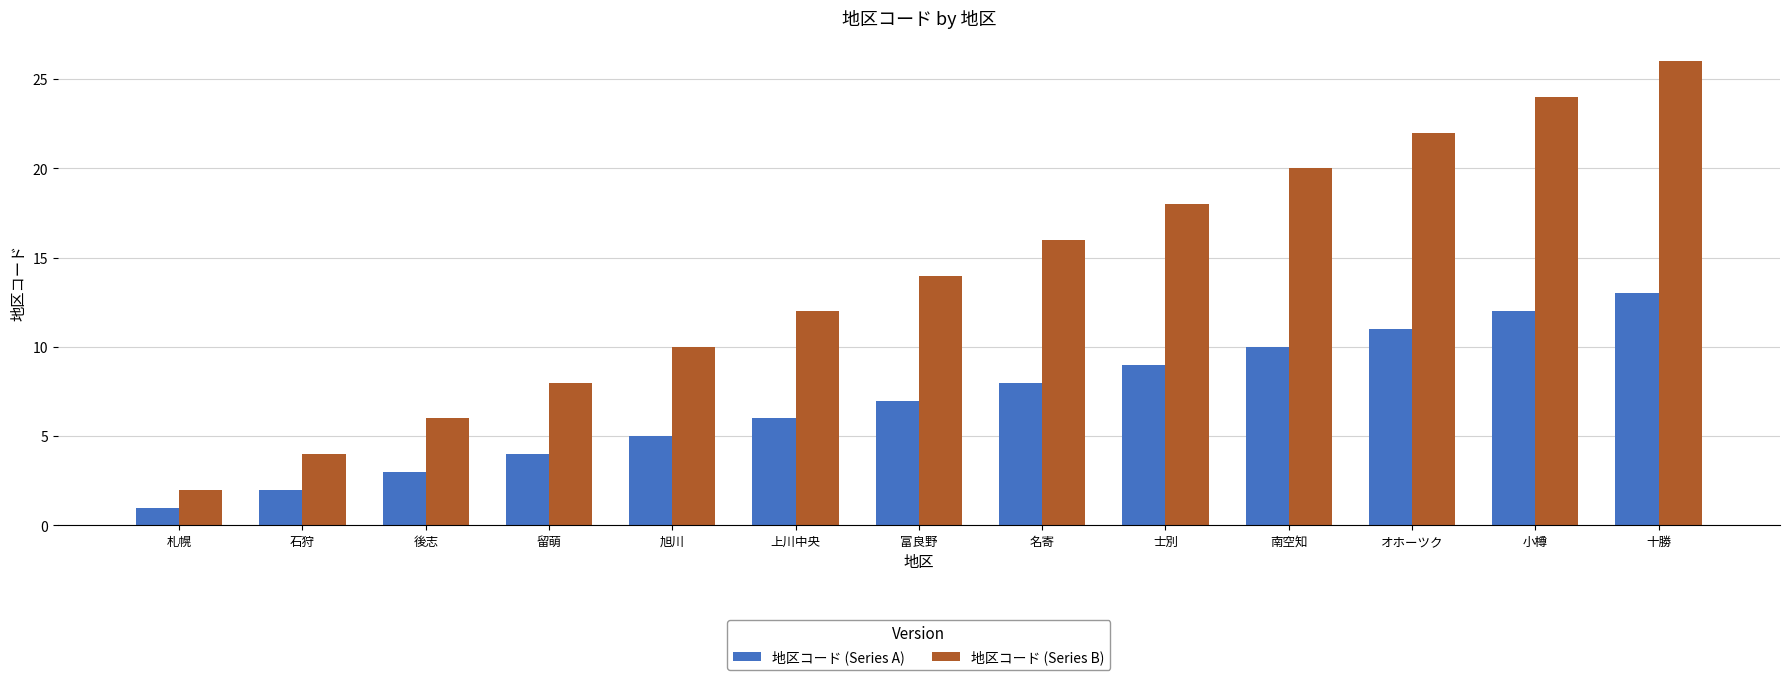

What position from the left is 南空知?

10